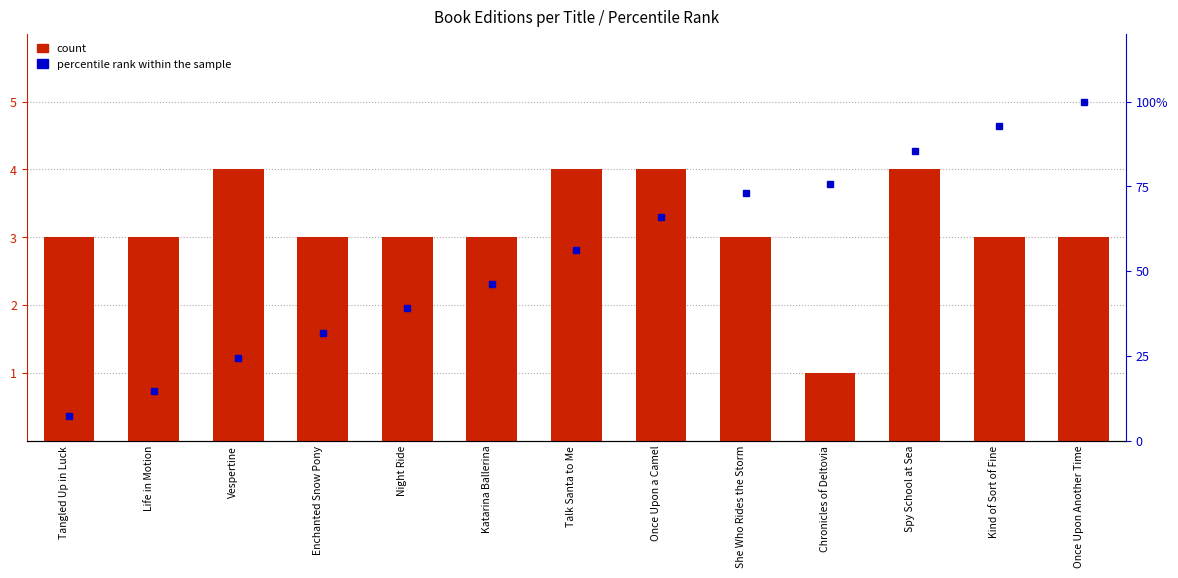

Rank the series by their average value, from highest to lowest.

percentile rank within the sample, count